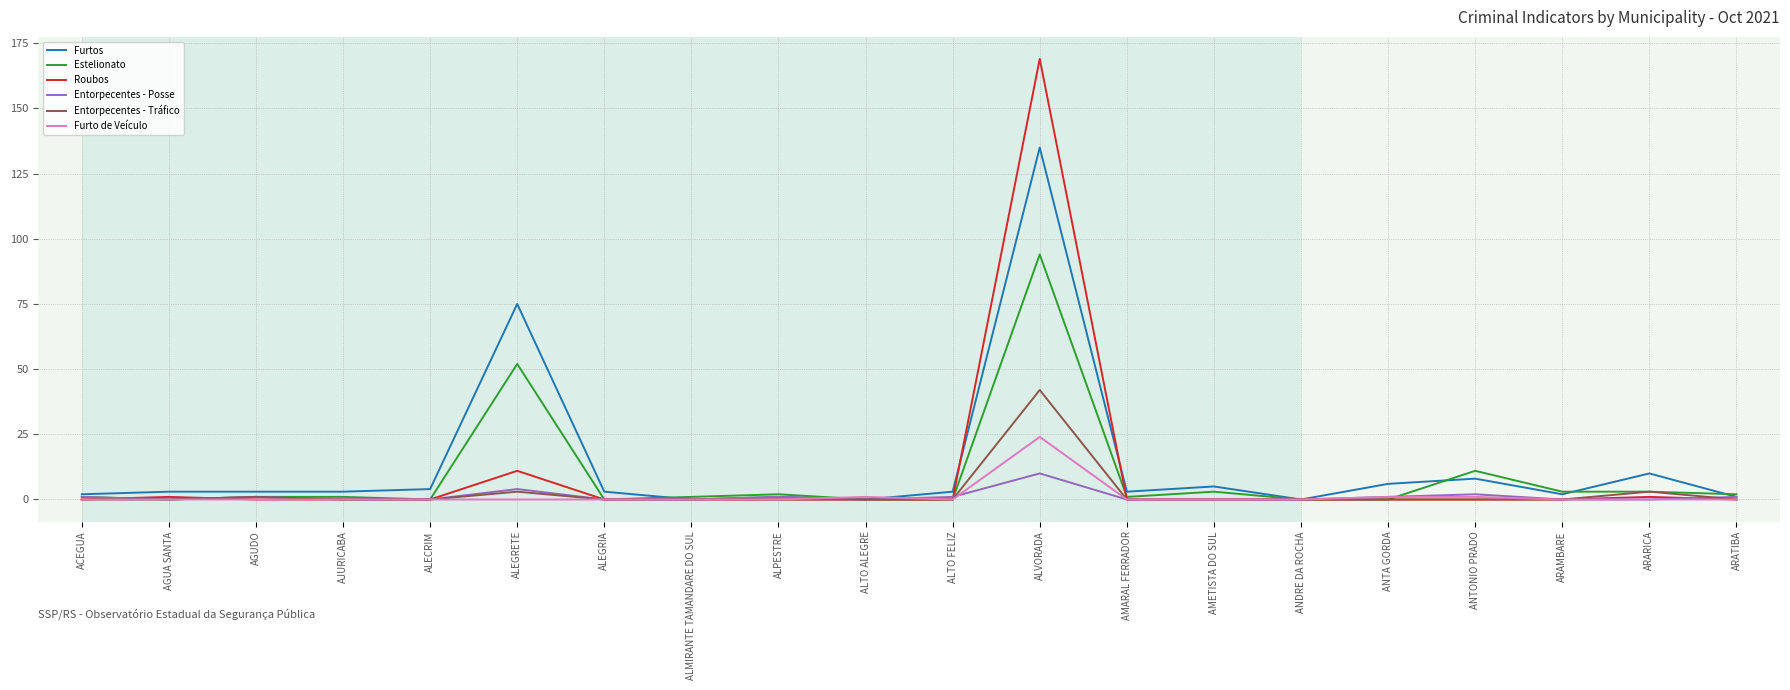

What is the sum of the Entorpecentes - Posse values at ARAMBARE and ALTO FELIZ?

1